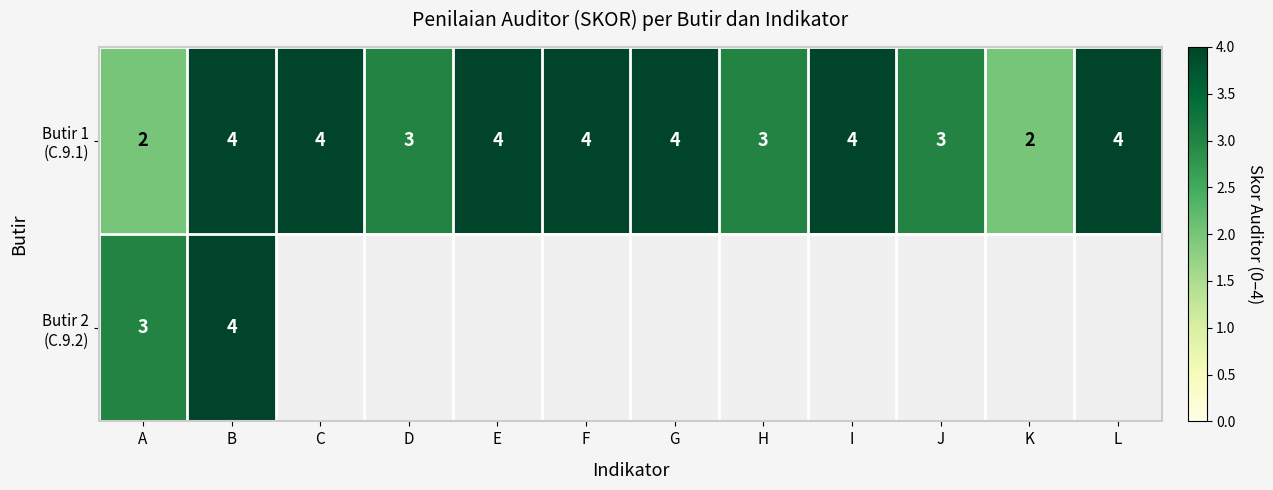

At how many categories does at least one series exceed 2?

11